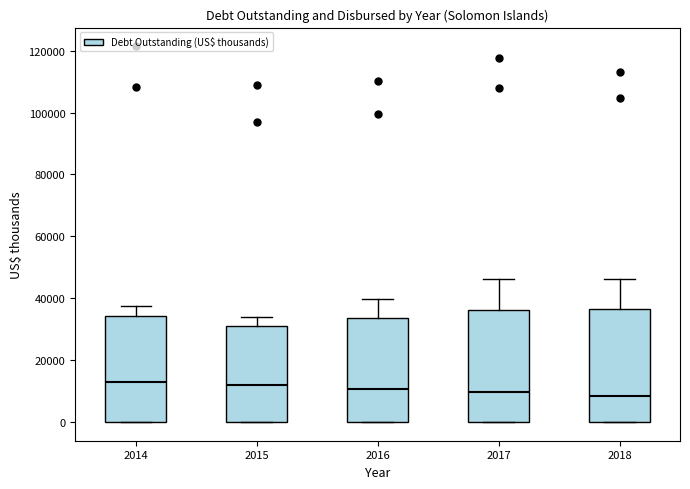

Reading left to right, read every box against the y-axis: the position of its median line, the range the box covers, and the ends of its whiskers. The values are not printed on the chart, so give them approximately, as read against the axis.

2014: median 14000, box 0 to 34000, whiskers 0 to 38000
2015: median 12000, box 0 to 32000, whiskers 0 to 34000
2016: median 10000, box 0 to 34000, whiskers 0 to 40000
2017: median 10000, box 0 to 36000, whiskers 0 to 46000
2018: median 8000, box 0 to 36000, whiskers 0 to 46000